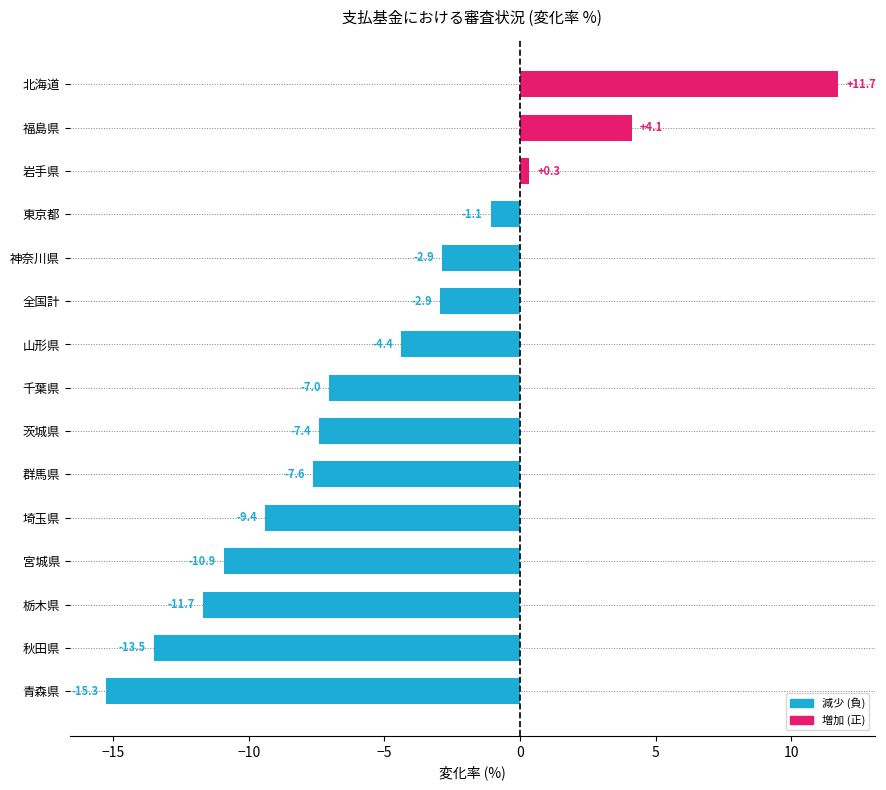

What is the greatest value displayed?

11.7